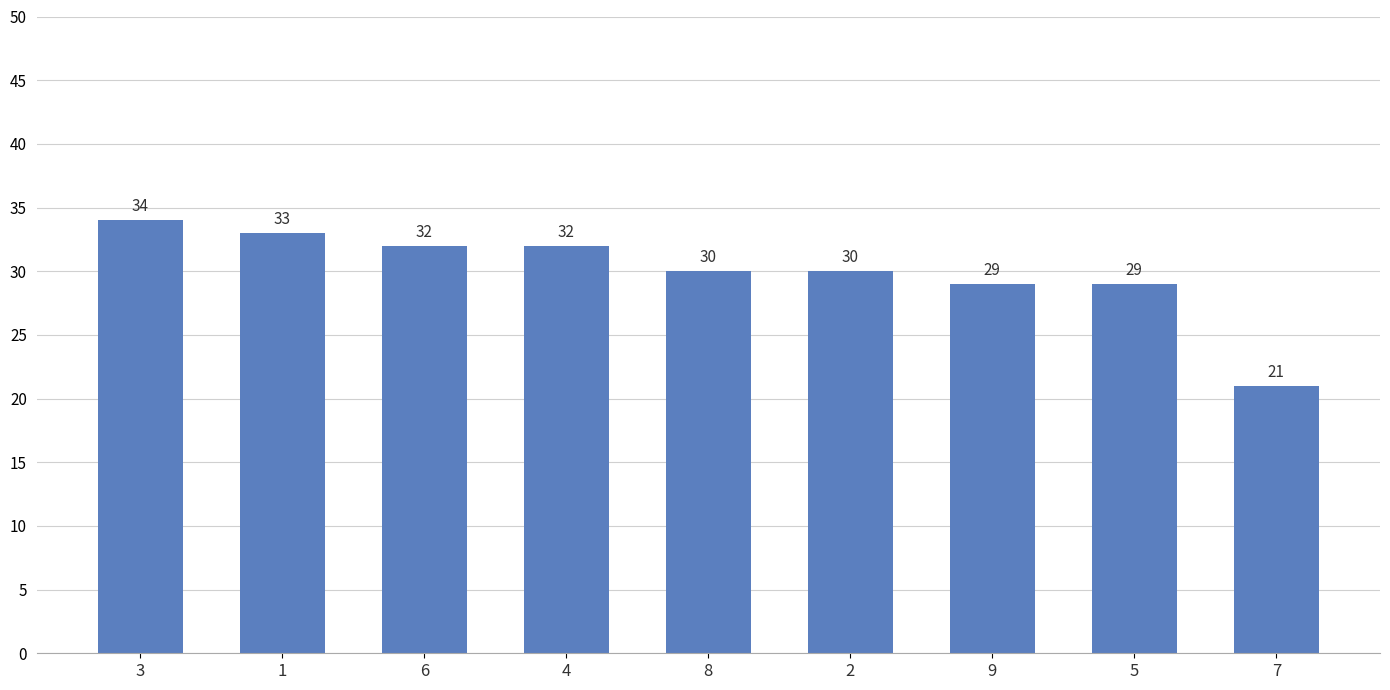

Which category has the highest value across all series?

3